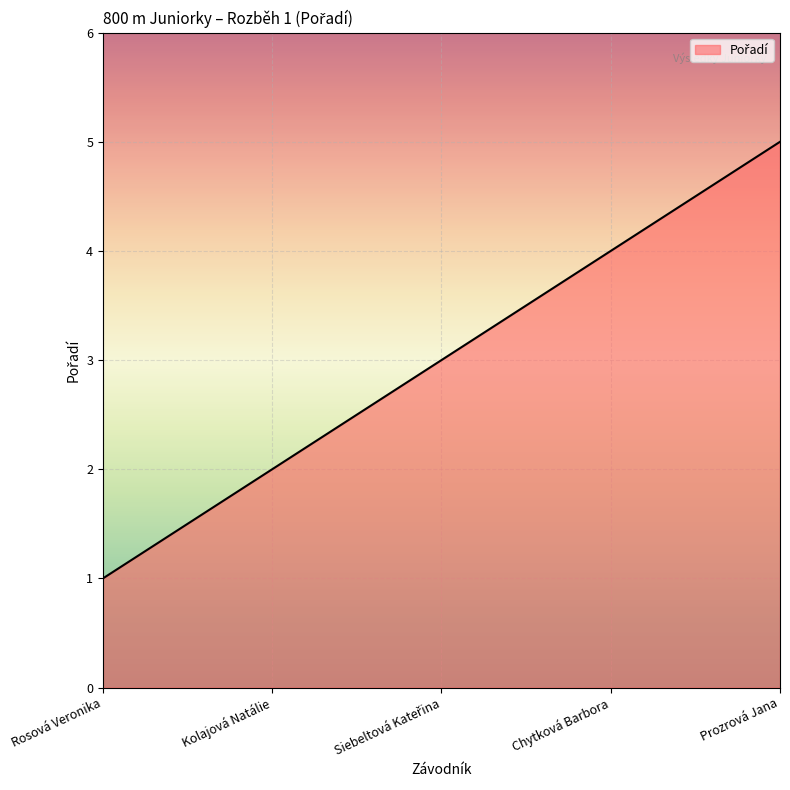

Is it true that the value at Kolajová Natálie is 1?

False